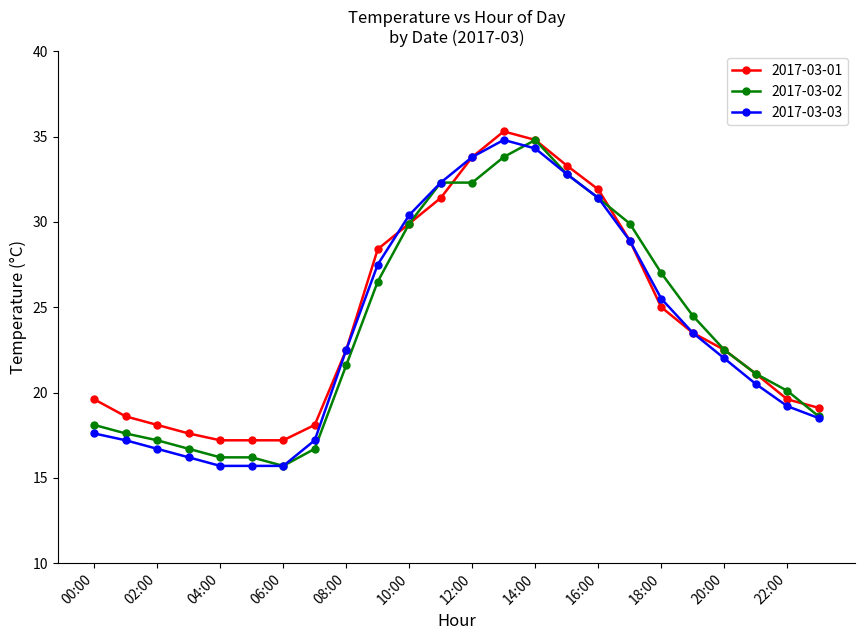

What is the difference between the maximum and minimum values in the 2017-03-02 series?

19.1